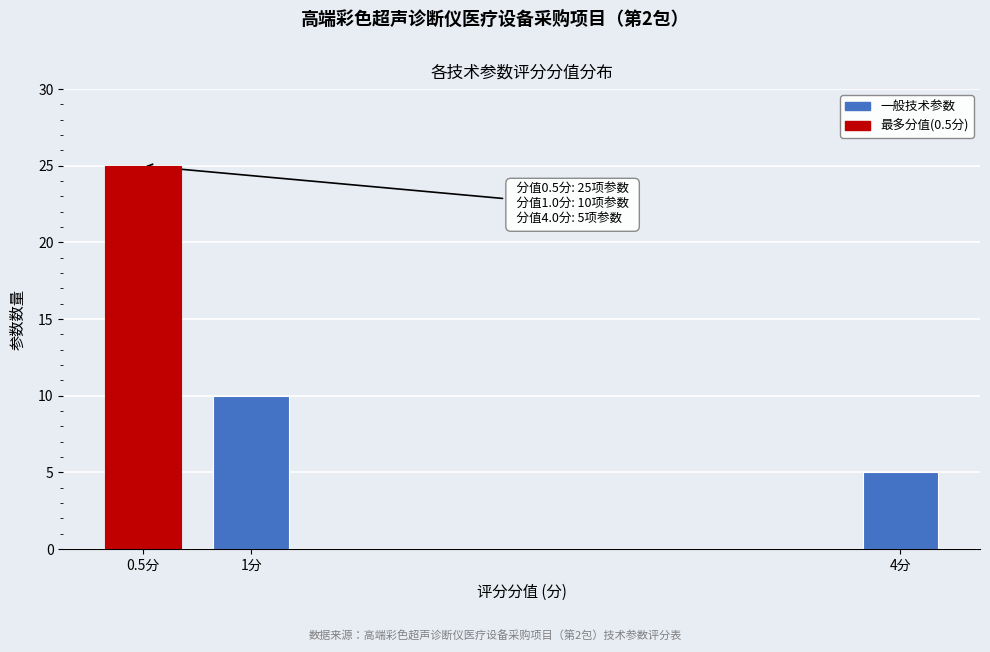

Reading left to right, what are all the values shown in this chart?

25	10	5